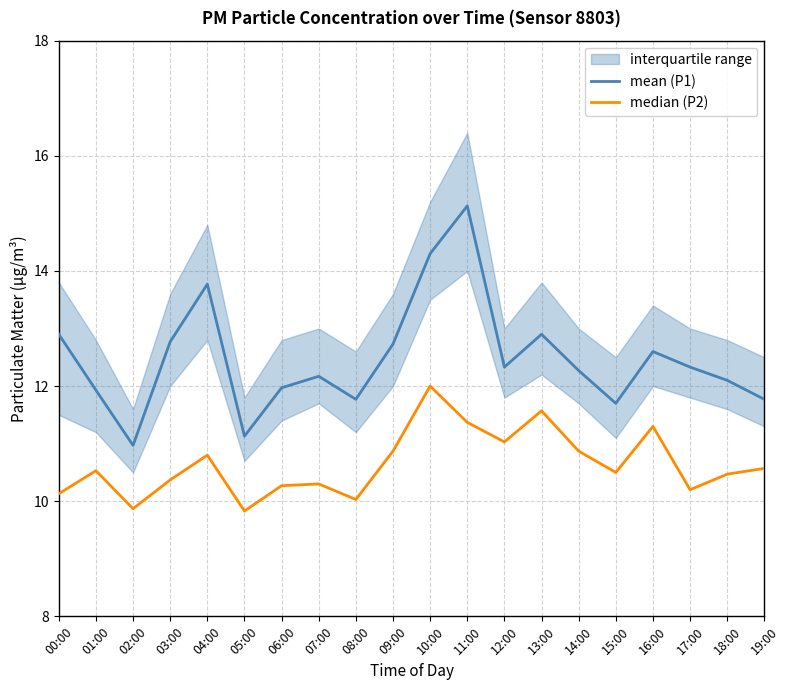

What is the highest value of the mean (P1) series?

15.1